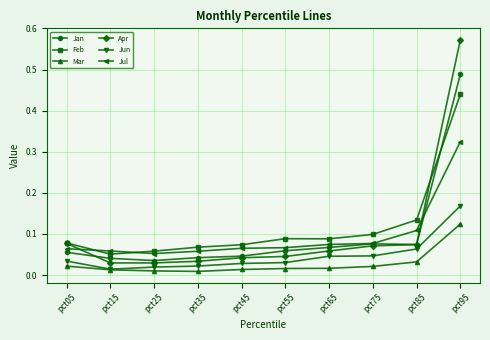

Is it true that Feb equals 0.1 at pct85?

True